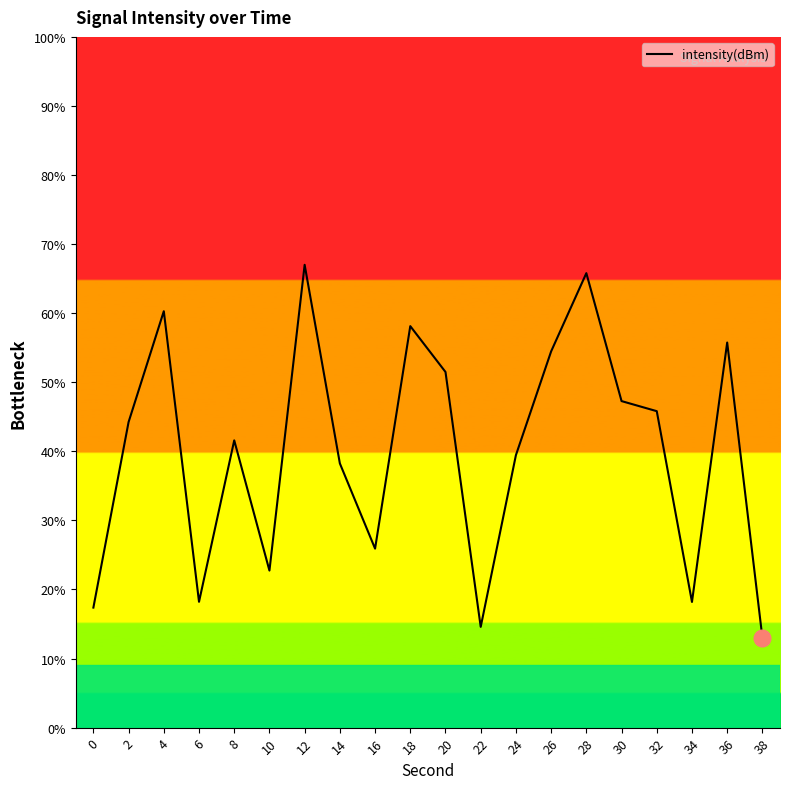

Count the number of values greater than -132.

7